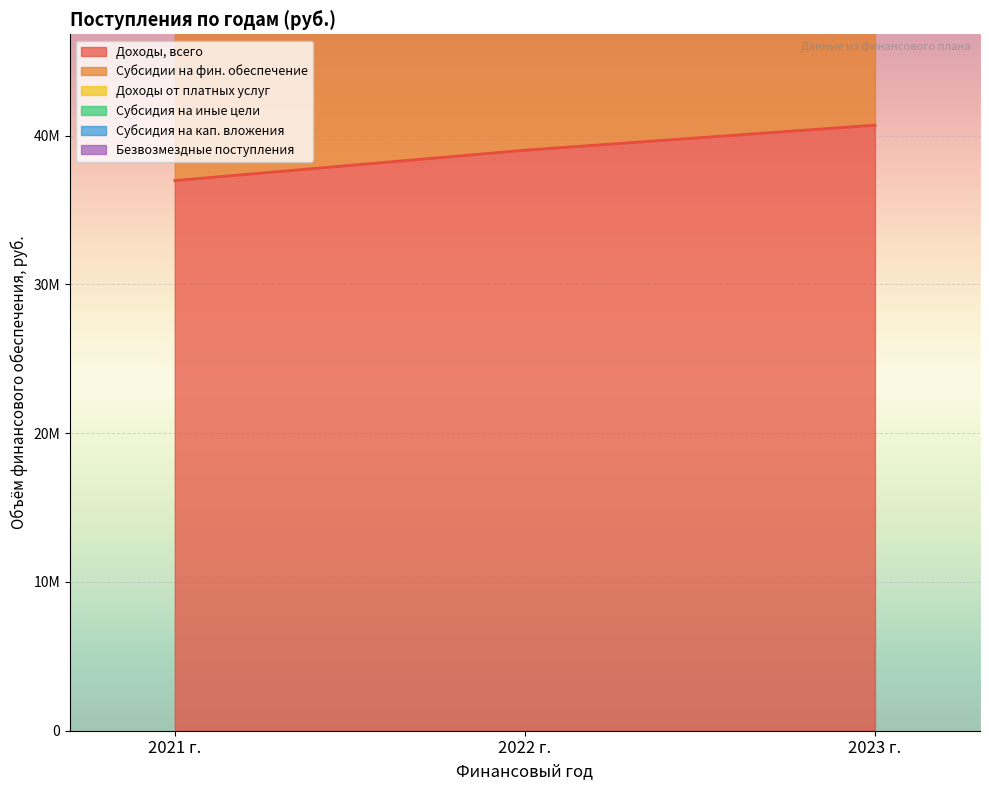

Reading left to right, extract all data points from this chart.

Доходы, всего: 36977400	39017000	40702500
Субсидии на фин. обеспечение: 36577400	38617000	40302500
Доходы от платных услуг: 400000	400000	400000
Субсидия на иные цели: 0	0	0
Субсидия на кап. вложения: 0	0	0
Безвозмездные поступления: 0	0	0